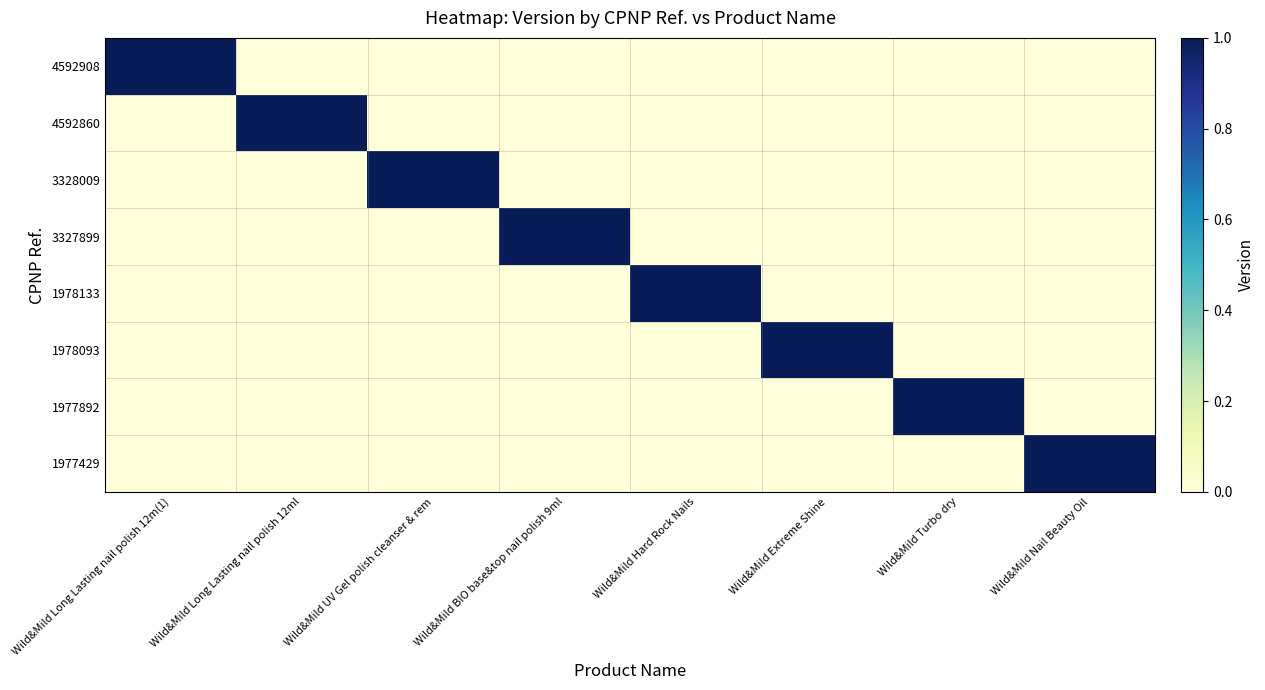

List the series in order of their peak value, lowest first.

4592908, 4592860, 3328009, 3327899, 1978133, 1978093, 1977892, 1977429